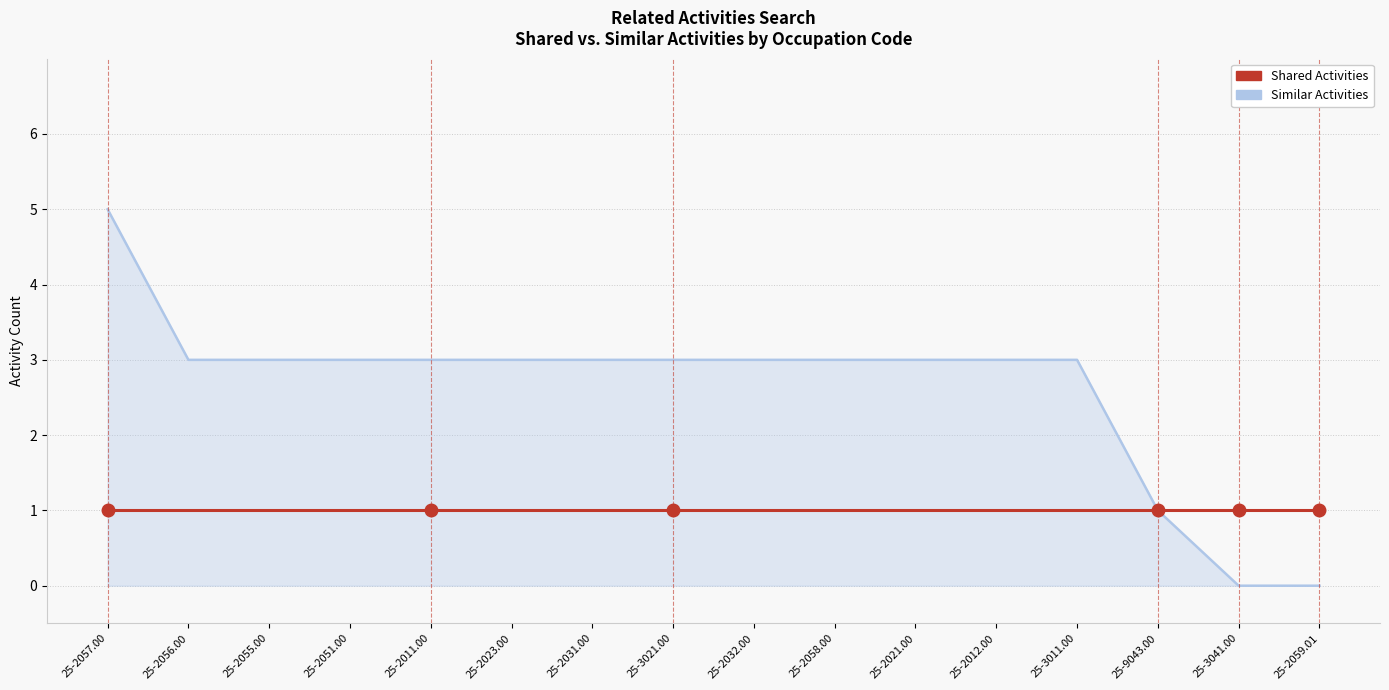

What is the approximate value of Similar Activities at 25-2056.00?

3